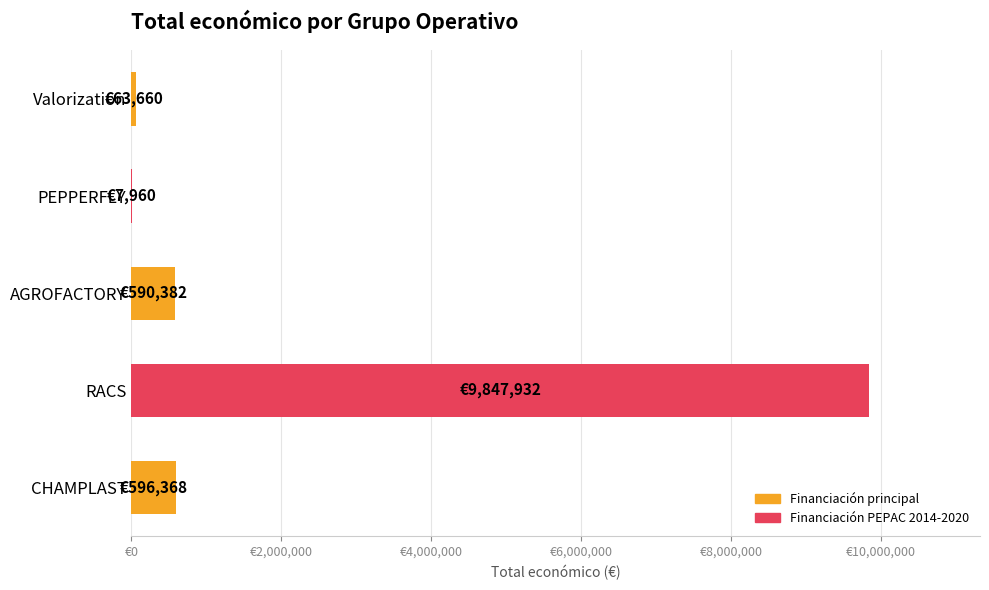

What is the minimum value shown in the chart?

7960